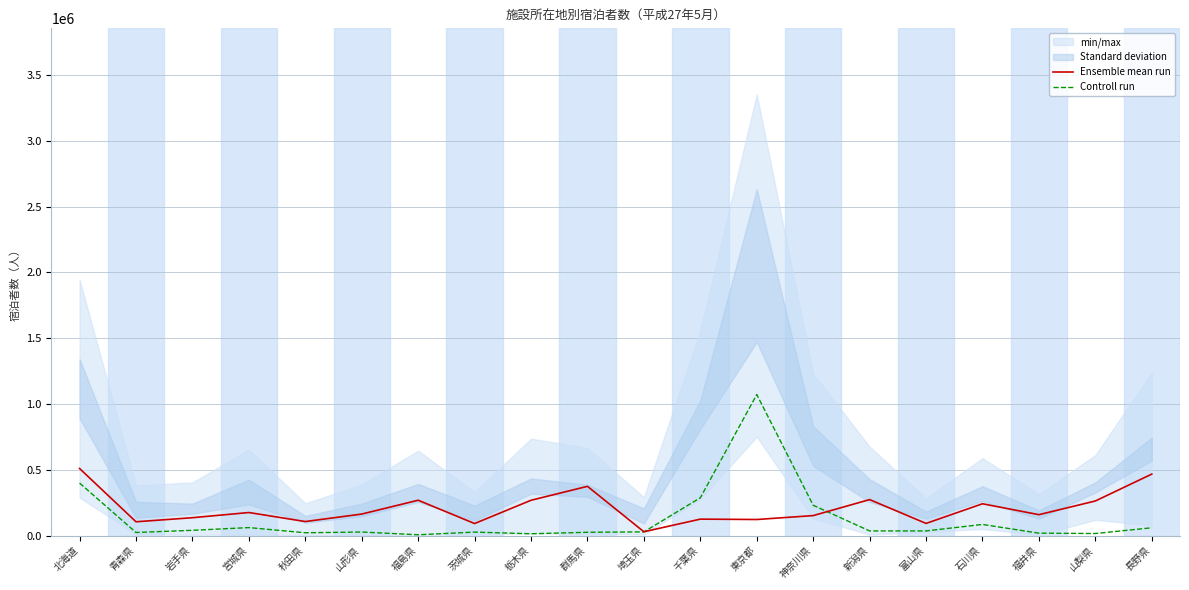

Does the chart display data point markers on the line(s)?

No